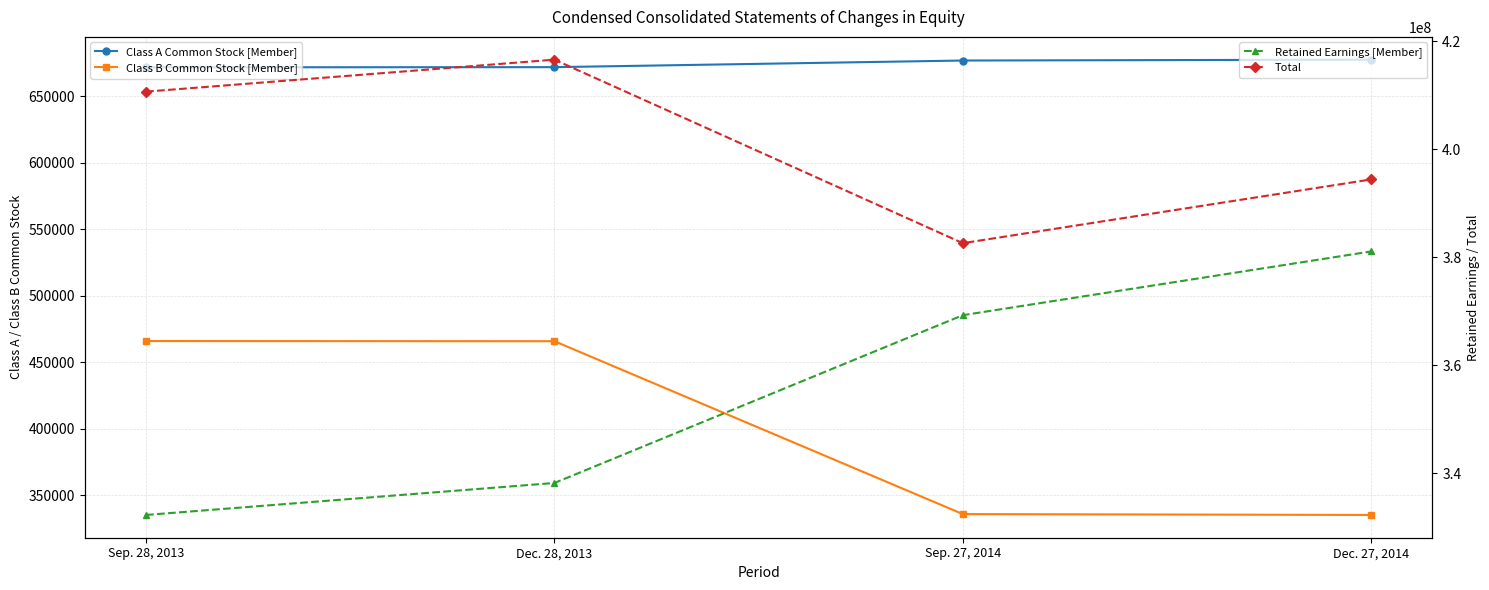

True or false: Retained Earnings [Member] and Class B Common Stock [Member] intersect in this chart.

False